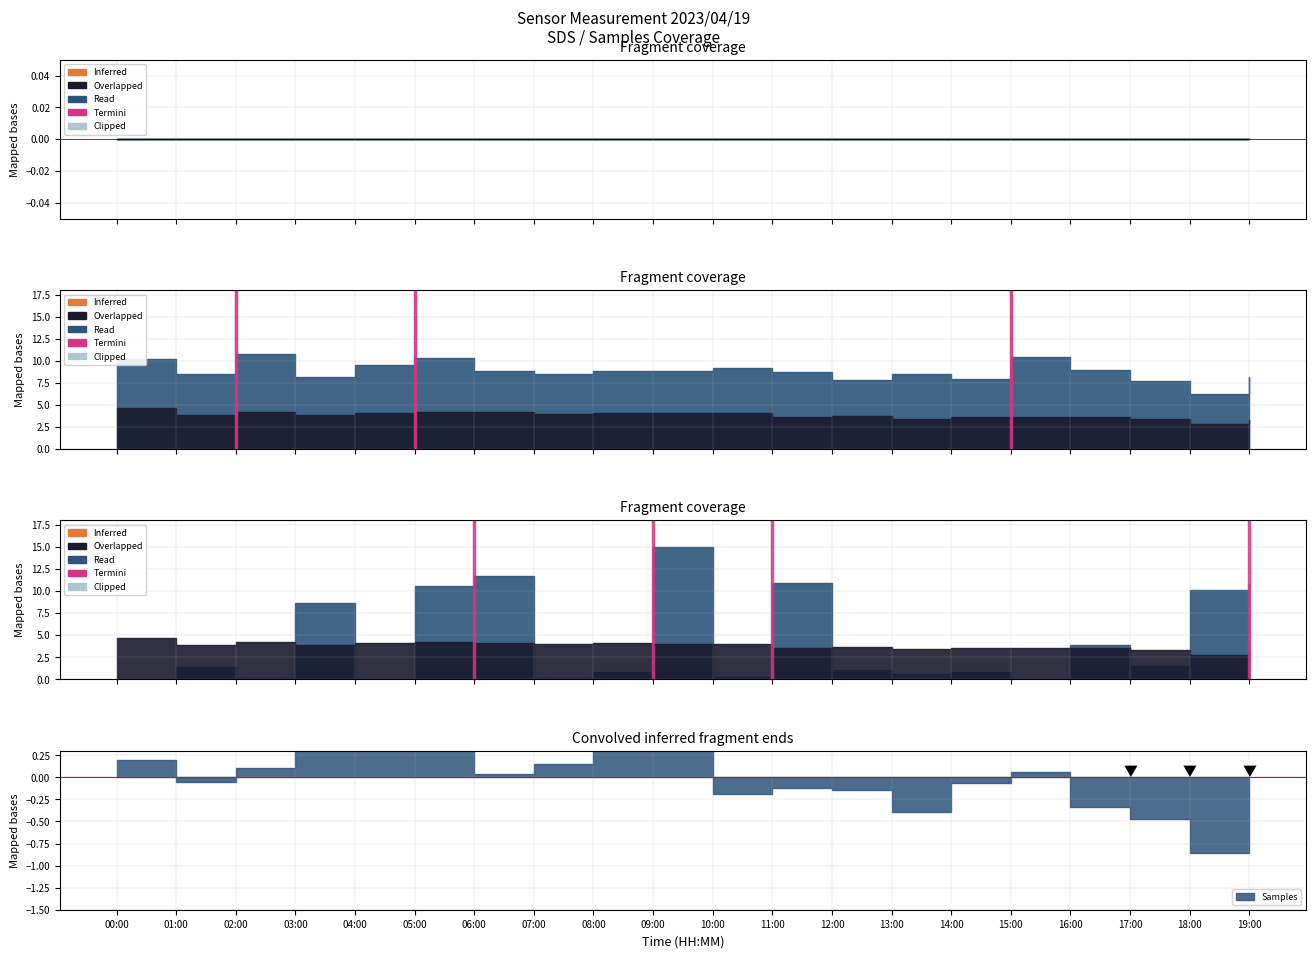

True or false: the data shows 2 at 06:00.

False